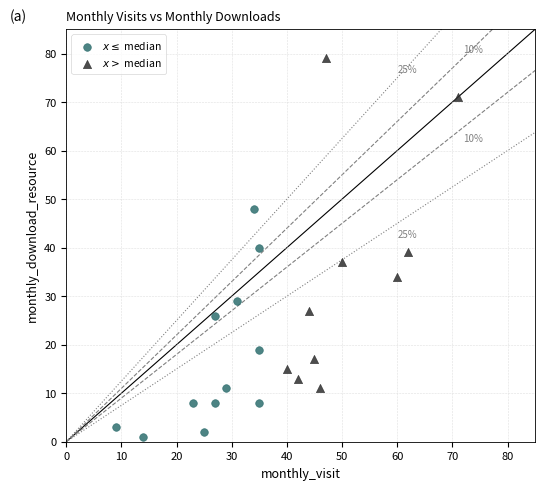

Which series has the largest Y range (max minus min)?

$x >$ median